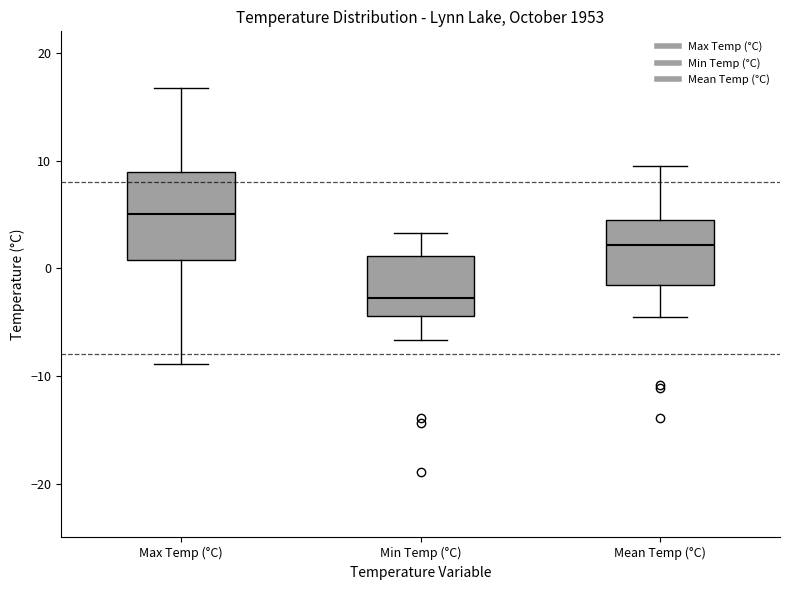

Reading left to right, read every box against the y-axis: the position of its median line, the range the box covers, and the ends of its whiskers. The values are not printed on the chart, so give them approximately, as read against the axis.

Max Temp (°C): median 5, box 1 to 9, whiskers -9 to 17
Min Temp (°C): median -3, box -4 to 1, whiskers -7 to 3
Mean Temp (°C): median 2, box -2 to 5, whiskers -4 to 10